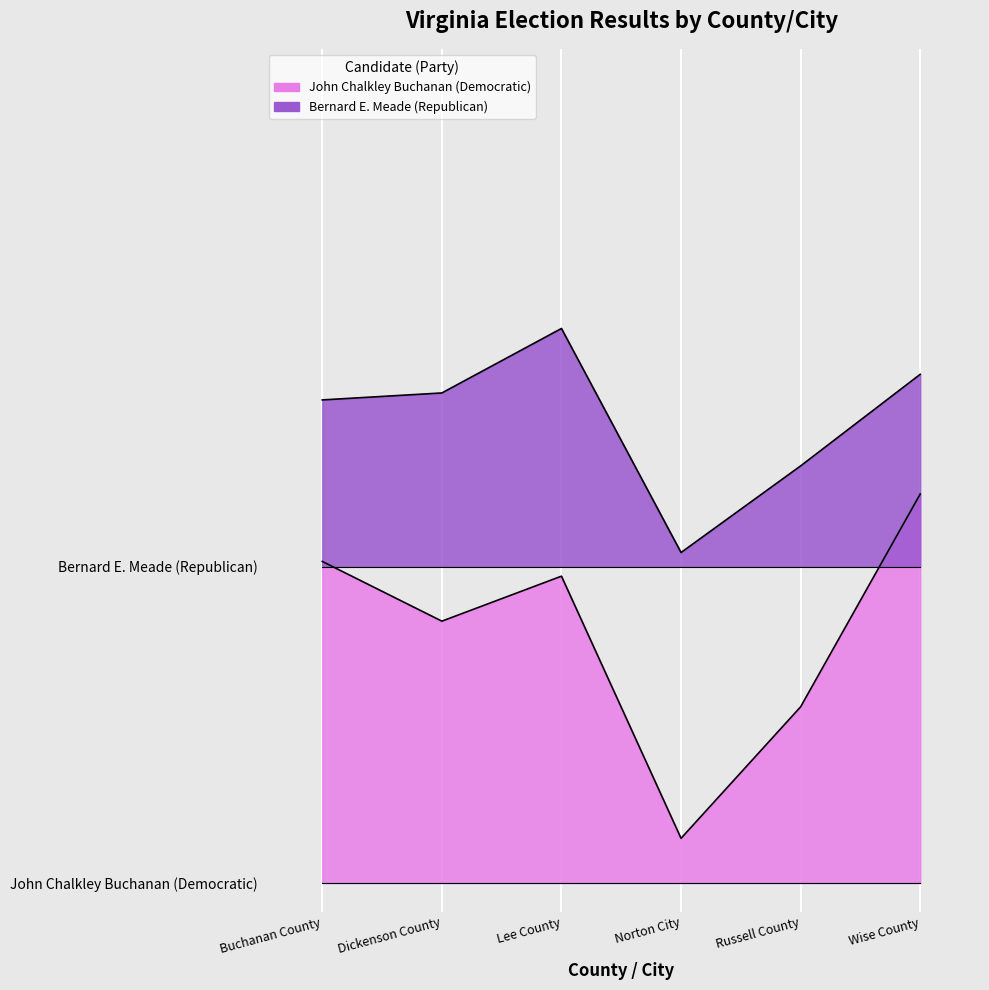

Which series has the largest total across all categories?

Bernard E. Meade (Republican)